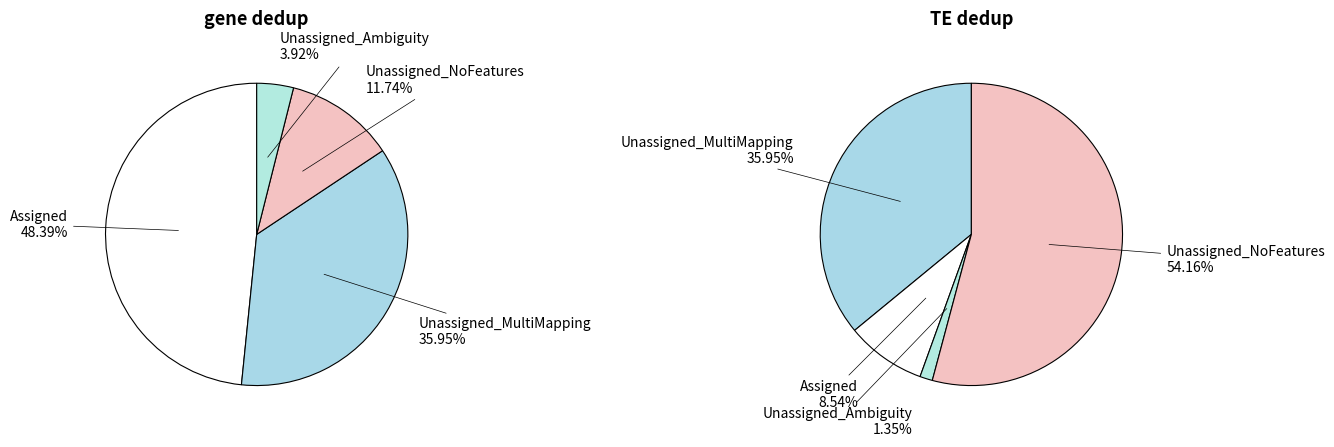

Is there a majority slice in this chart?

No